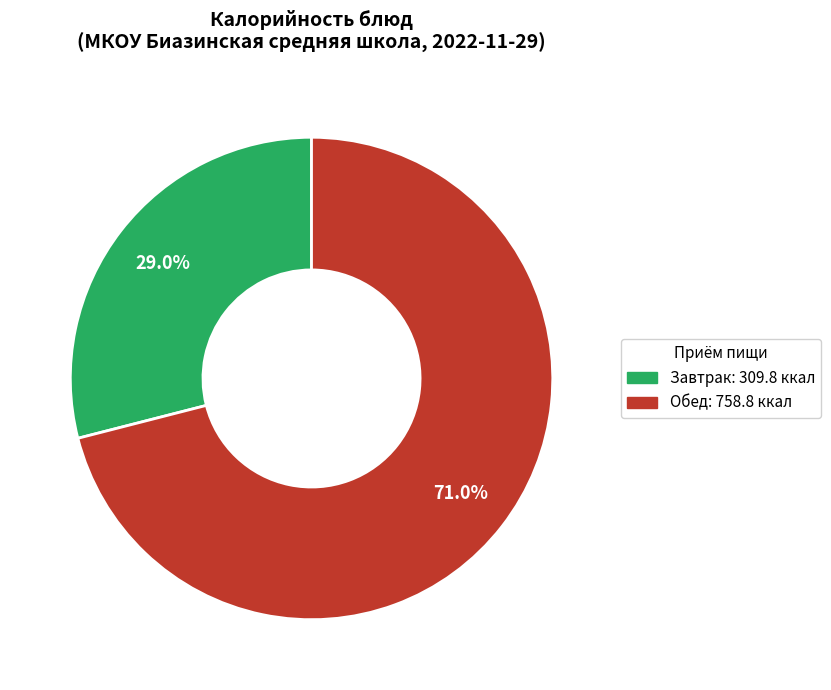

Is there any slice that represents more than half of the pie?

Yes